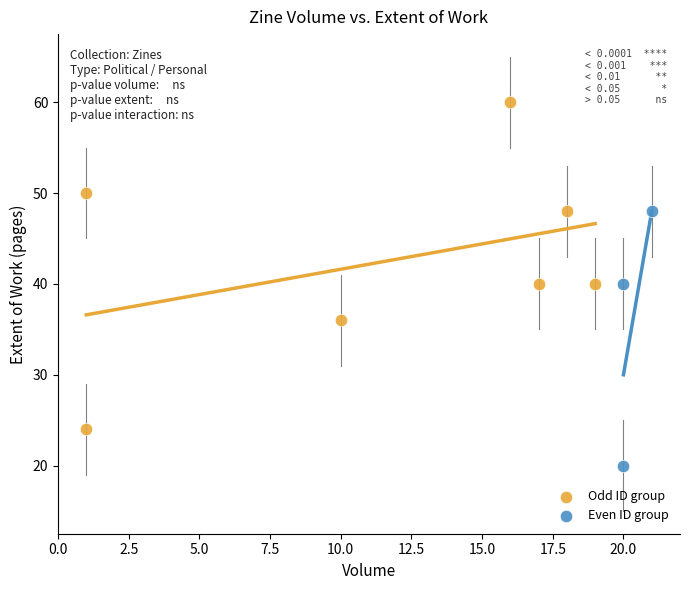

Which series contains the highest Y value?

Odd ID group